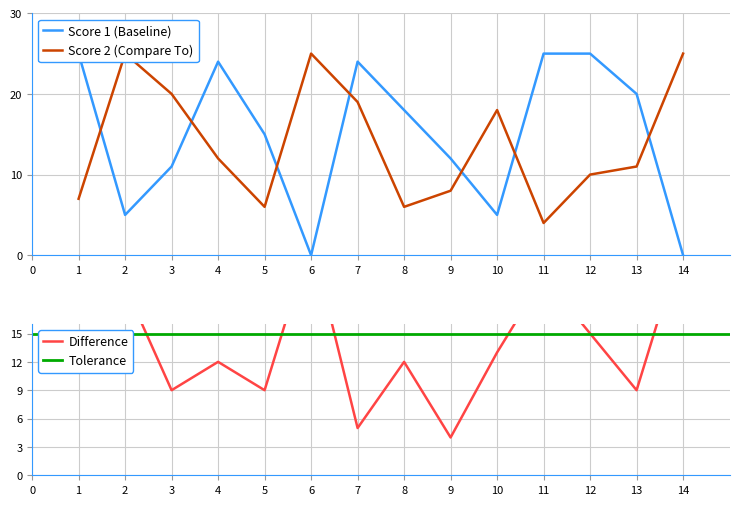

Where do Score 2 and Score 1 first cross each other?

1 and 2